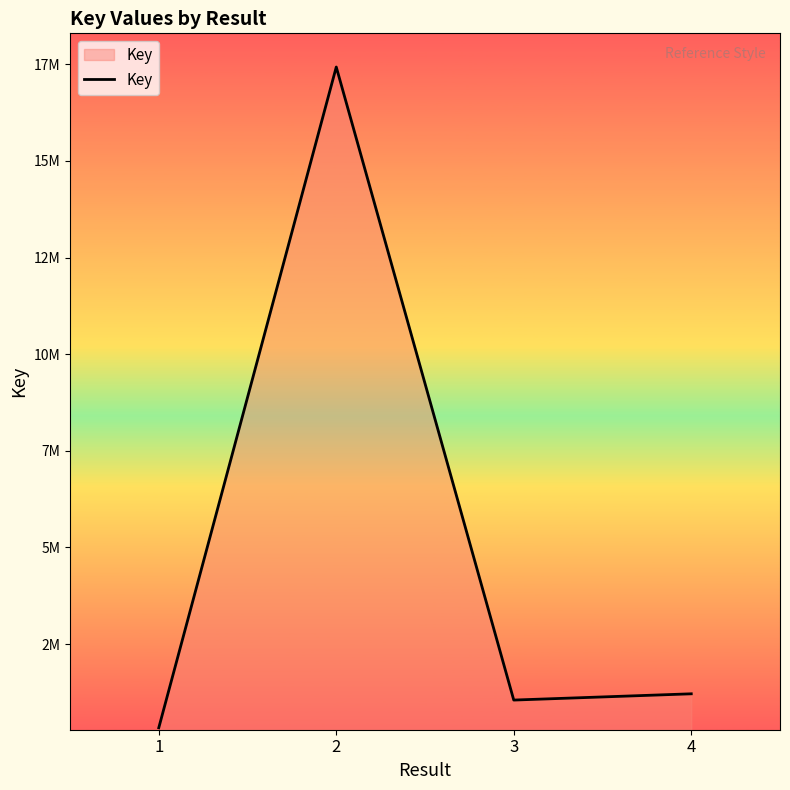

What is the value of the 4th point from the left?

1214464